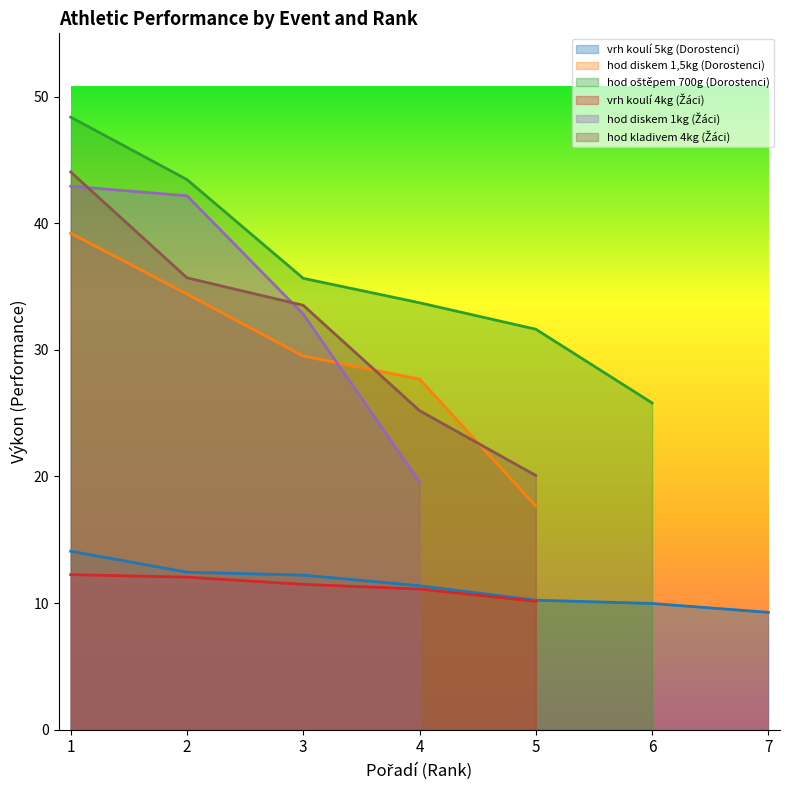

At which label does hod diskem 1,5kg (Dorostenci) first exceed 27?

1